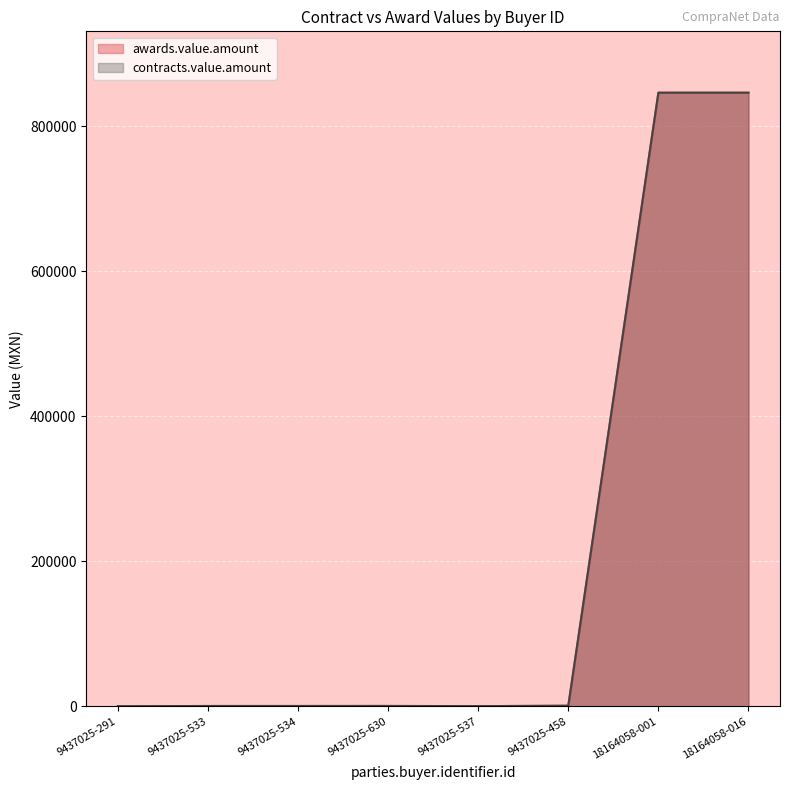

Which series changed the most between 9437025-534 and 18164058-016?

awards.value.amount